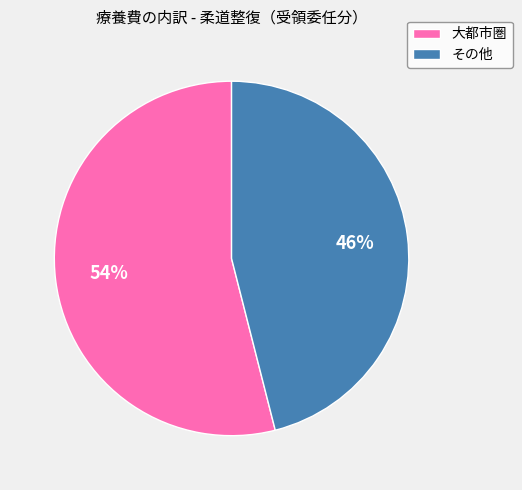

What is the ratio of the value at その他 to the value at 大都市圏?

0.9